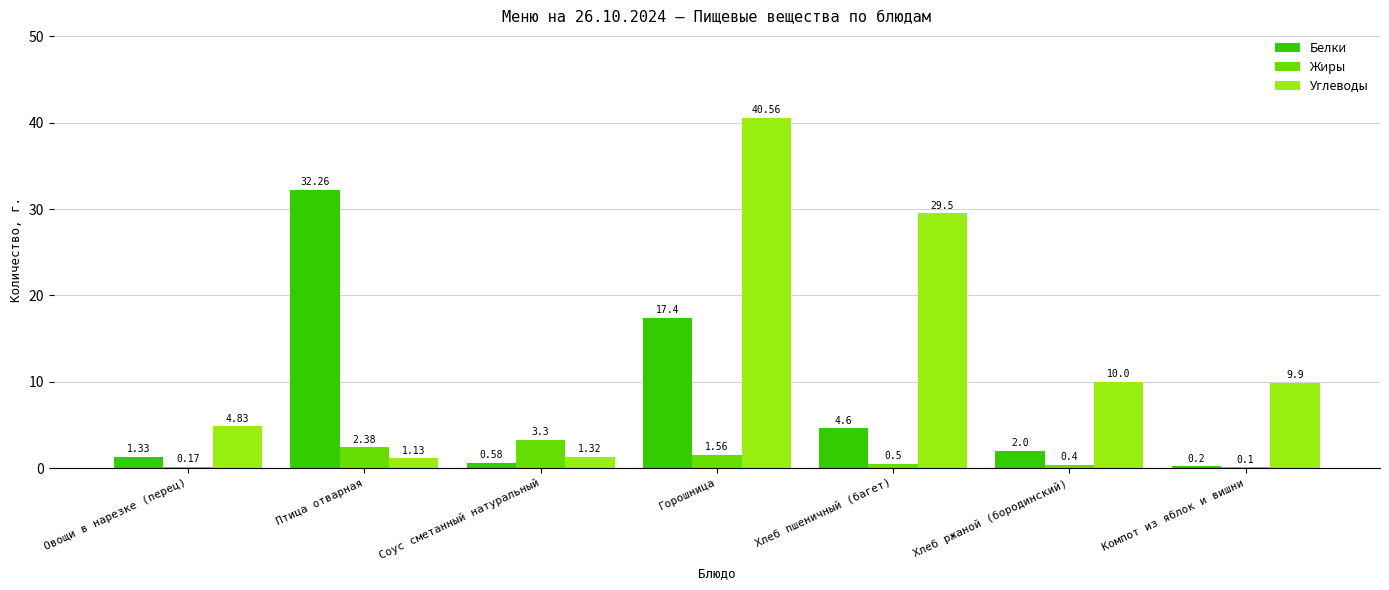

What are all the series names shown in the legend?

Белки, Жиры, Углеводы